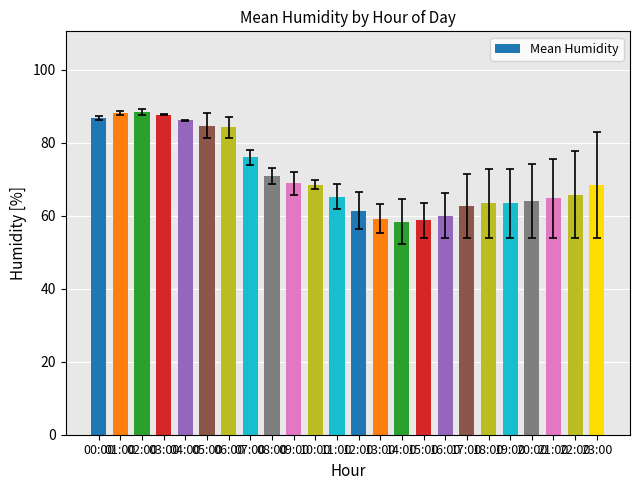

What is the maximum value shown in the chart?

88.4